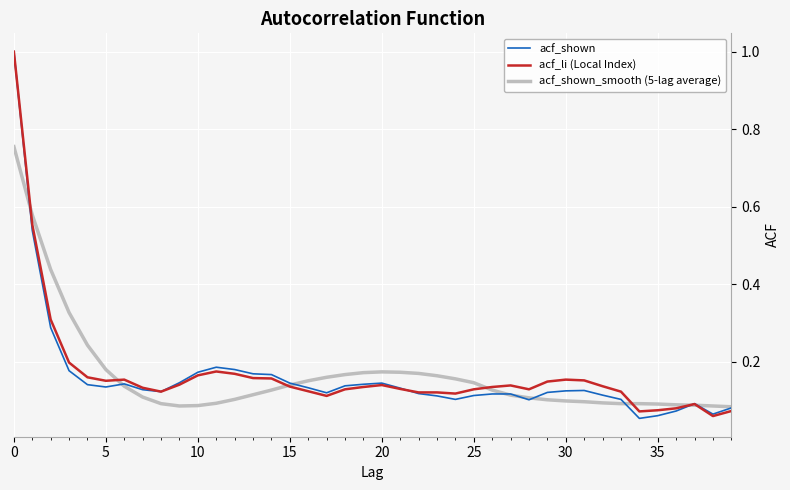

What is the greatest value displayed?

1.0